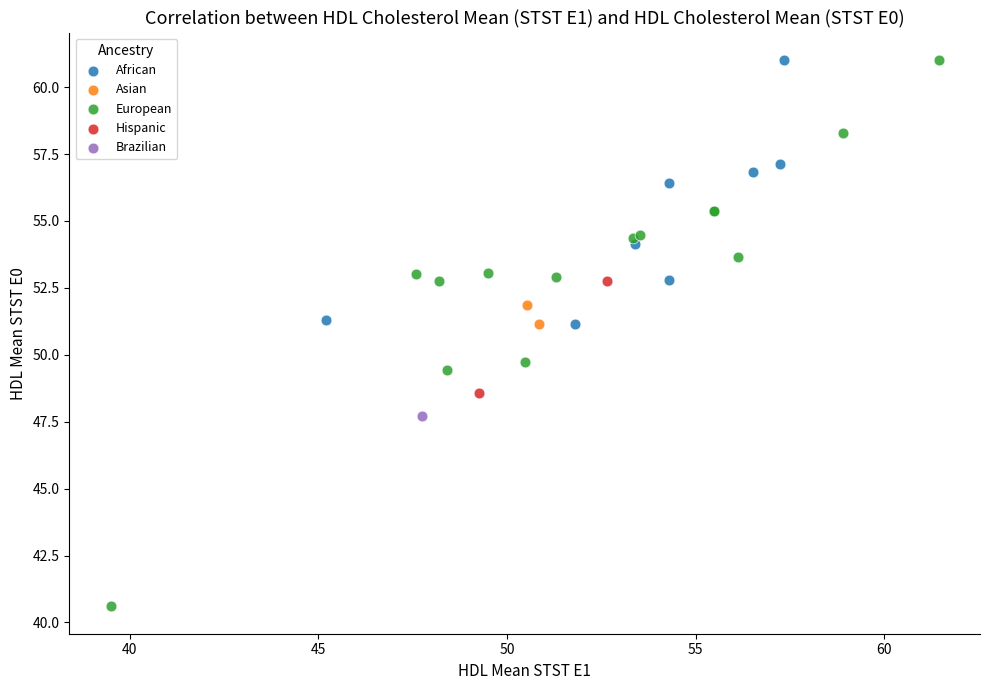

Which series contains the lowest Y value?

European